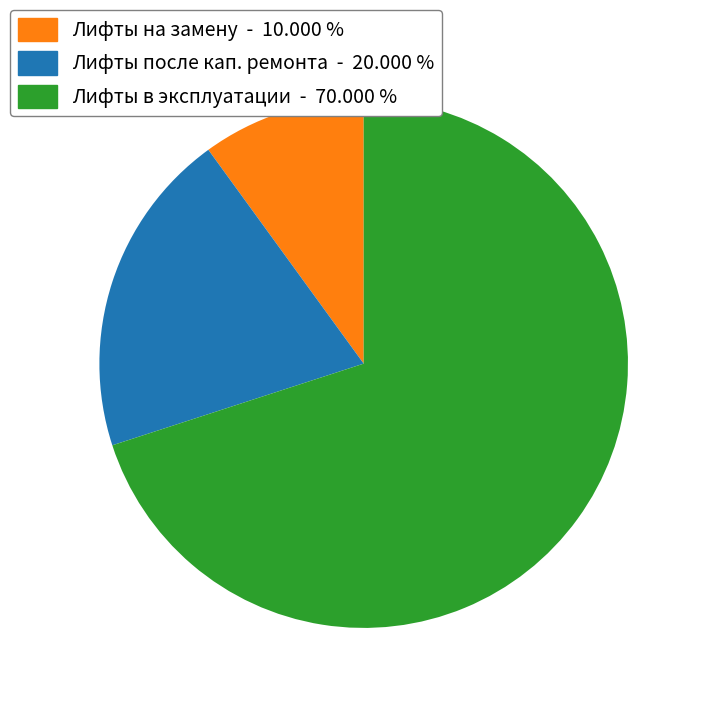

Is there a majority slice in this chart?

Yes